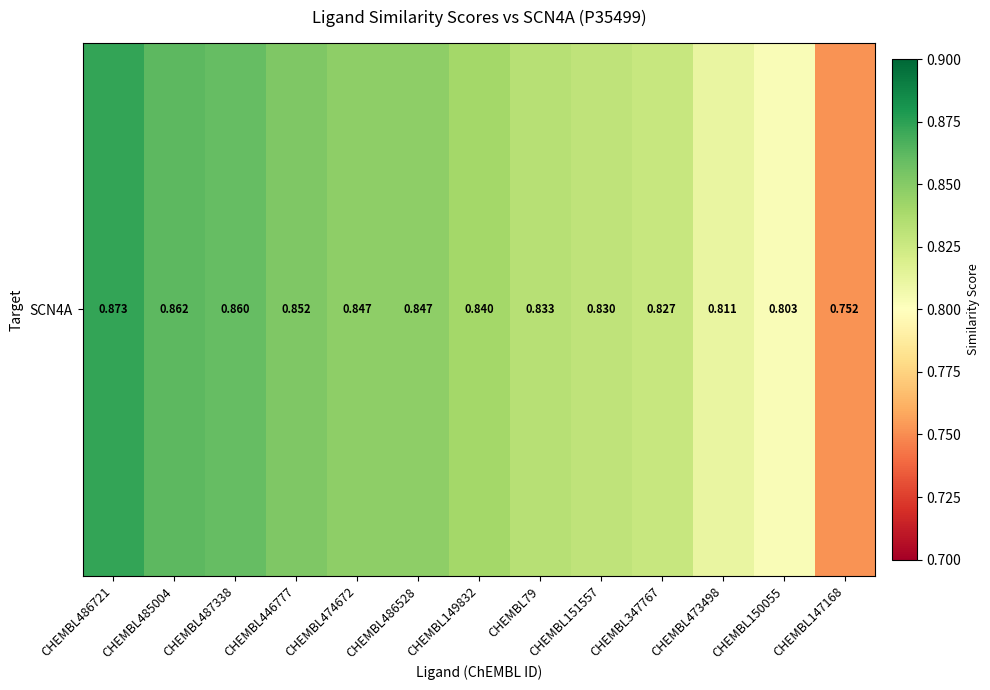

What is the minimum value shown in the chart?

0.8